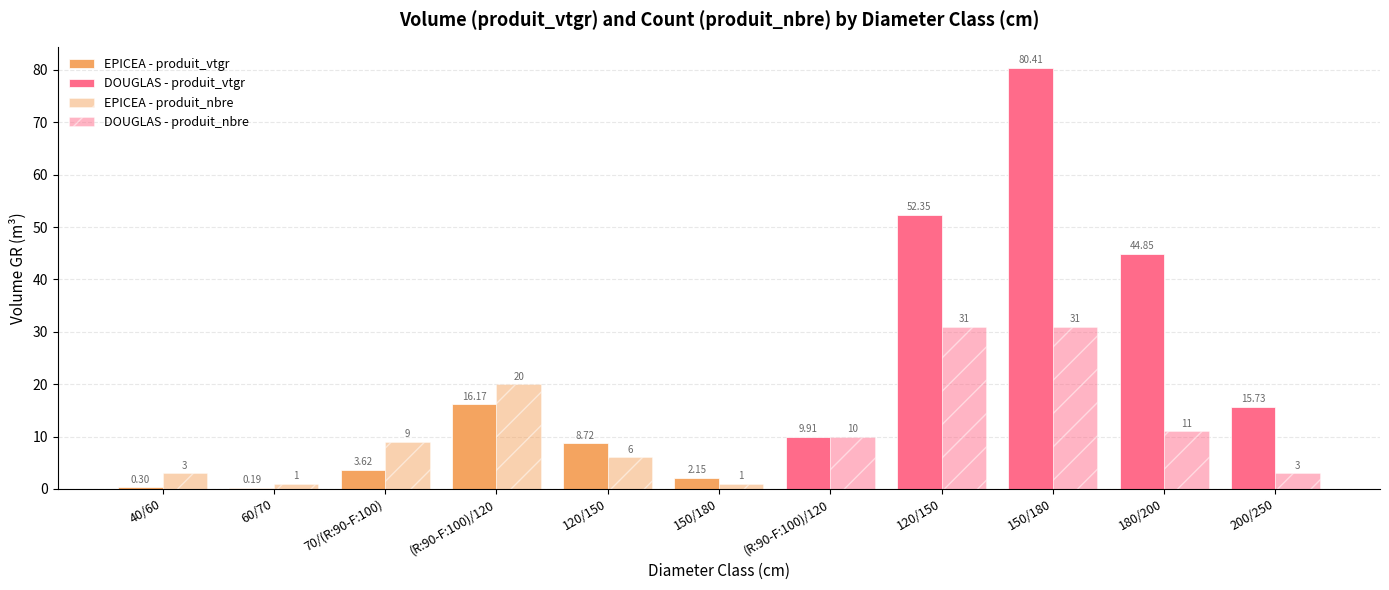

Reading left to right, transcribe all the data shown in this chart.

produit_vtgr: 0.3	0.2	3.6	16.2	8.7	2.2	9.9	52.4	80.4	44.9	15.7
produit_nbre: 3.0	1.0	9.0	20.0	6.0	1.0	10.0	31.0	31.0	11.0	3.0